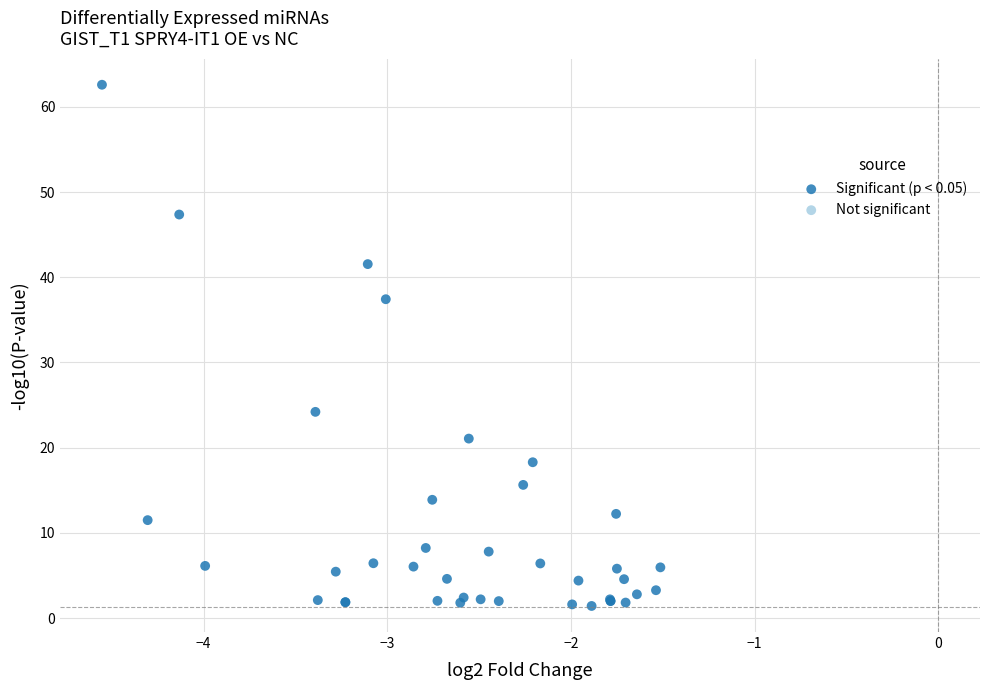

What Y value in the scatter plot is closest to 32?

37.4